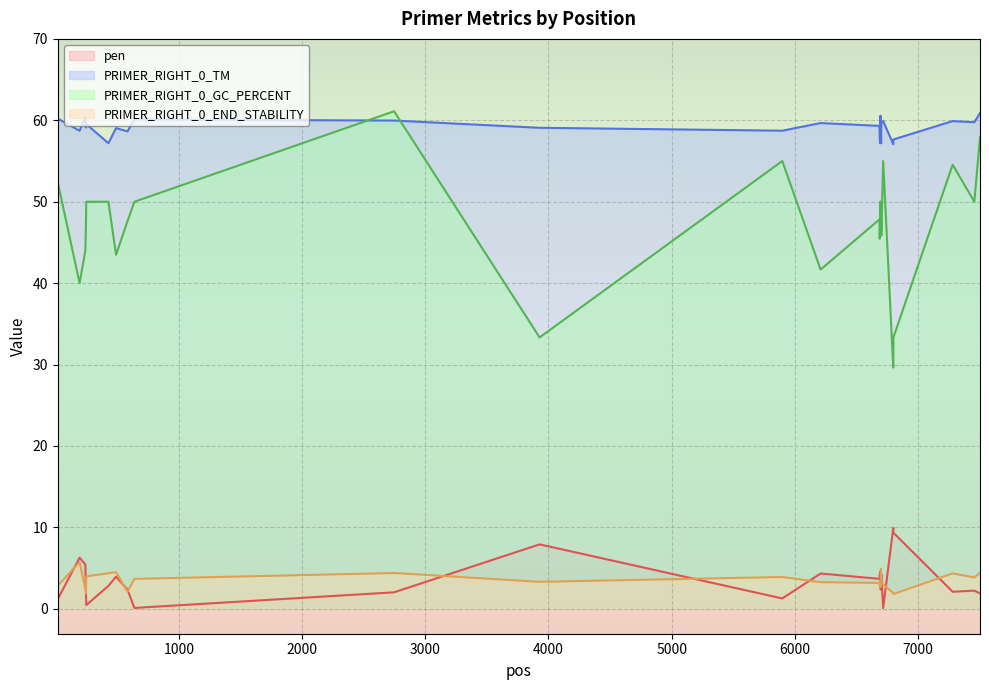

How many lines are shown in the chart?

4